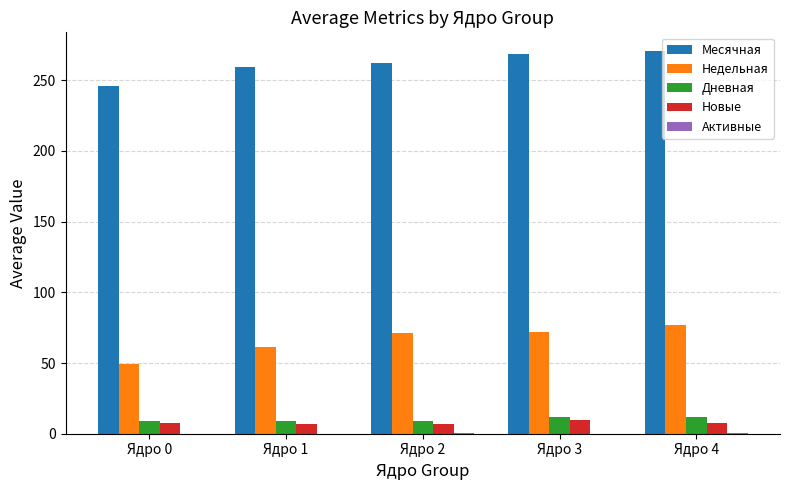

Count the number of categories in the chart.

5